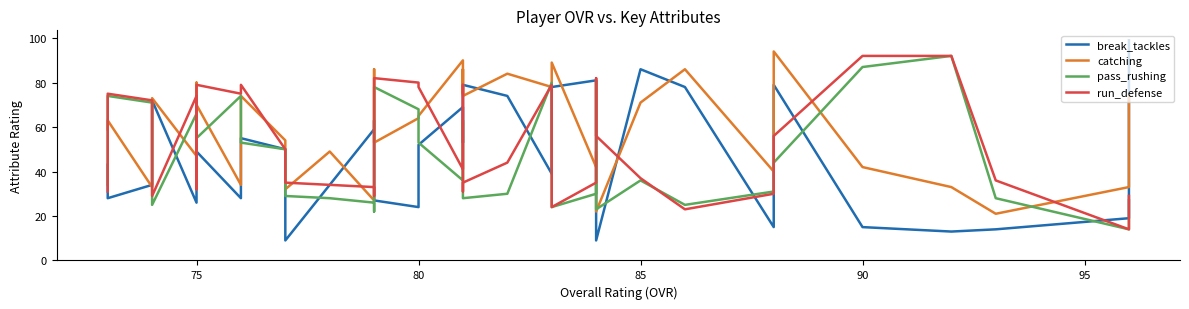

The value of catching at 39 is 39. True or false?

False